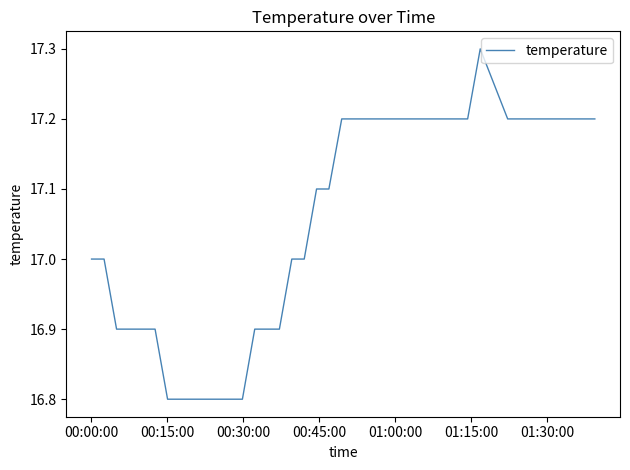

What is the difference between the maximum and minimum values?

0.5